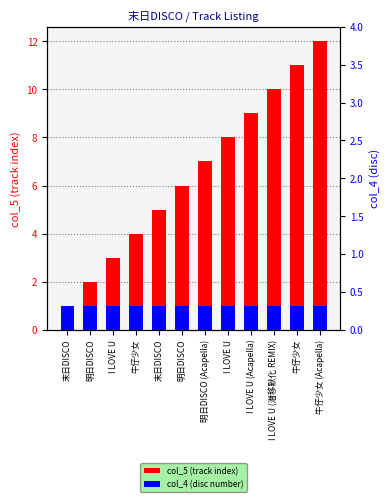

At how many categories does at least one series exceed 3?

9